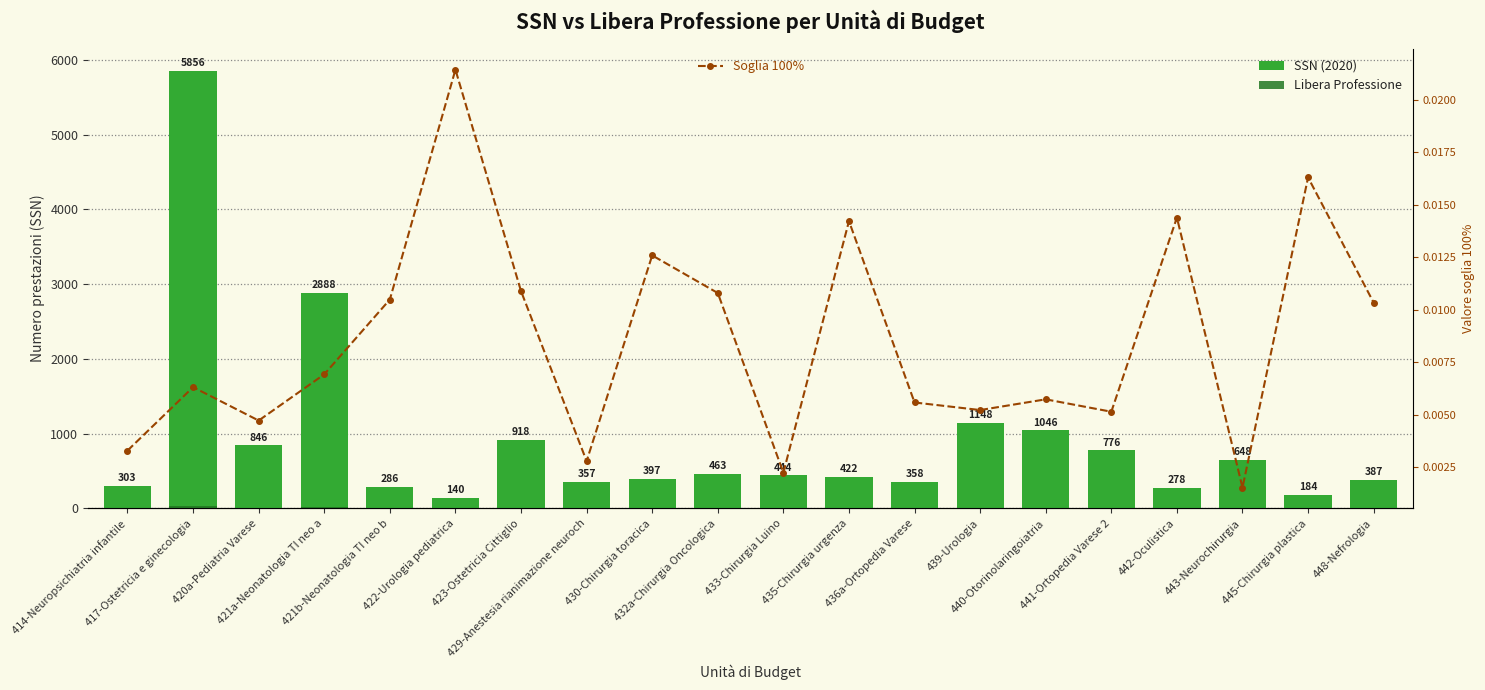

How many groups of bars are there?

20